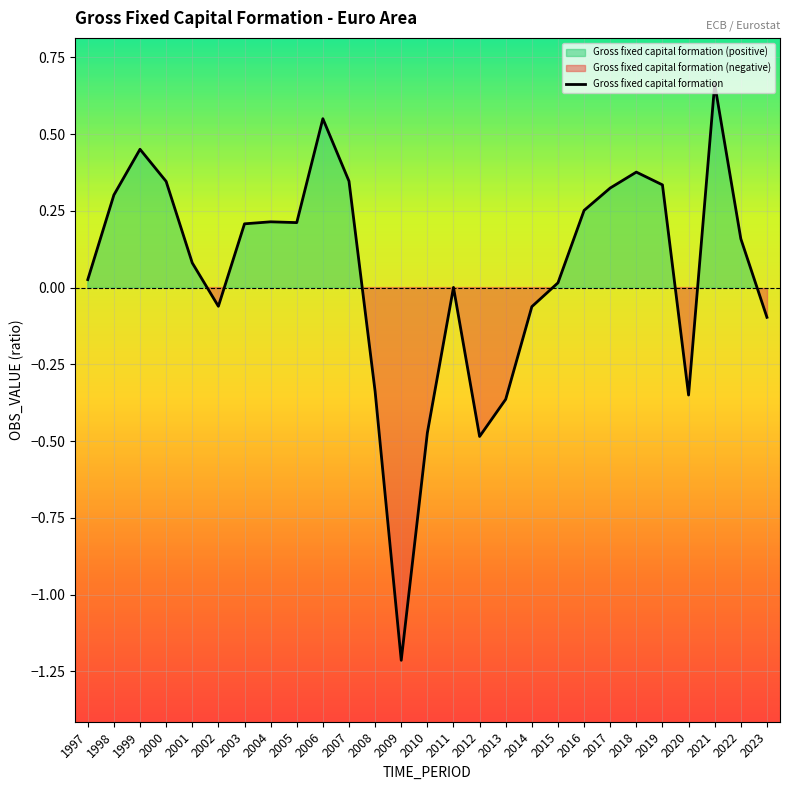

True or false: the data shows -0.0 at 2014.

False